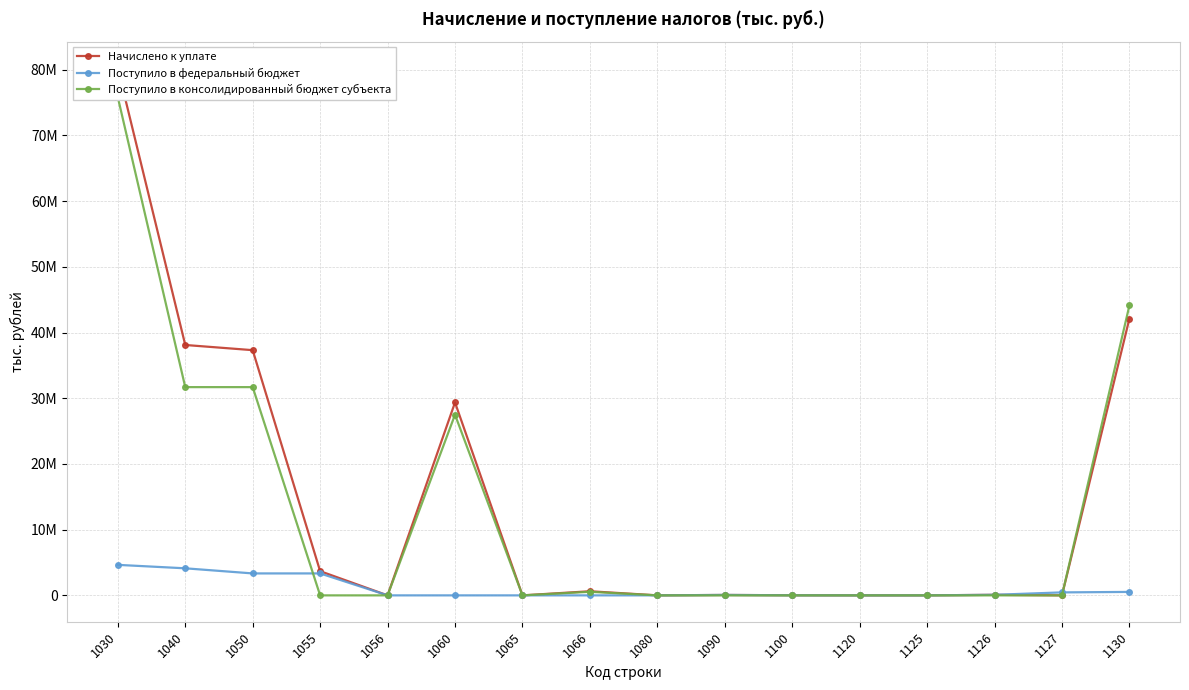

What is the sum of the Поступило в консолидированный бюджет субъекта values at 1066 and 1030?

76371817